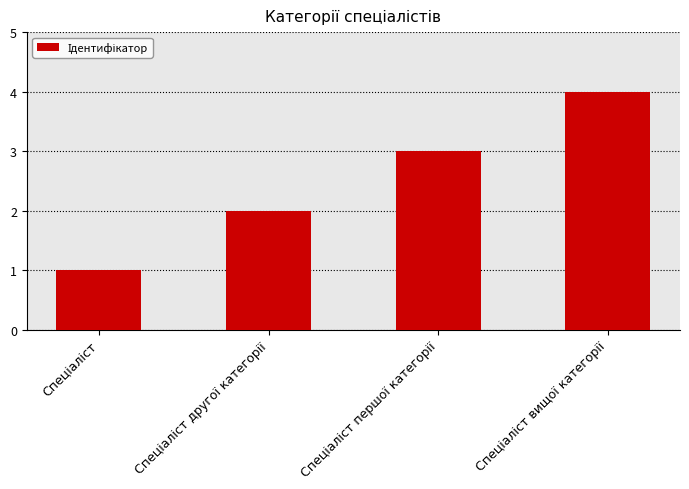

What is the difference between the maximum and minimum values?

3